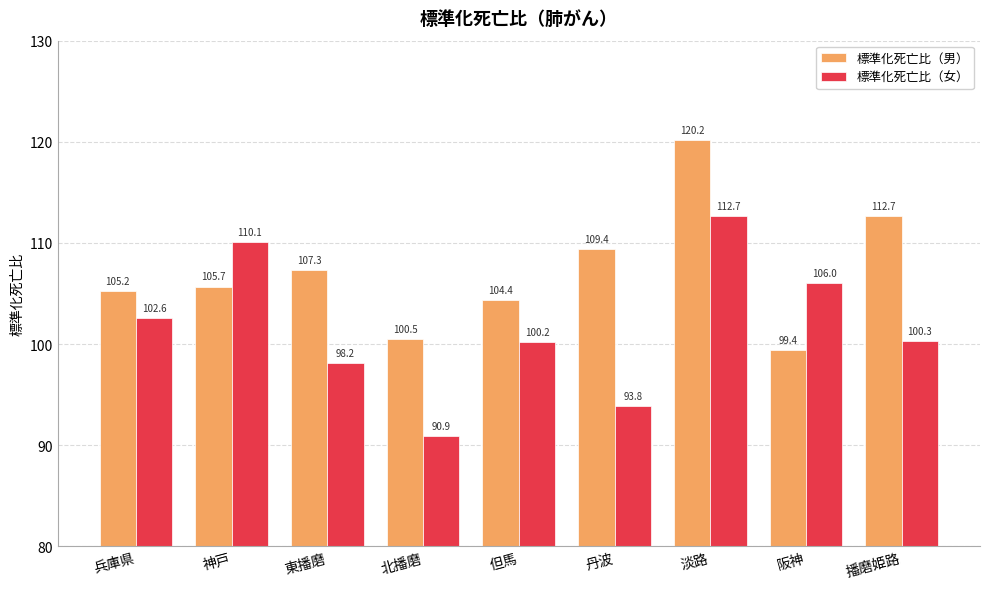

Where is 標準化死亡比（女） nearest to the value 101?

播磨姫路